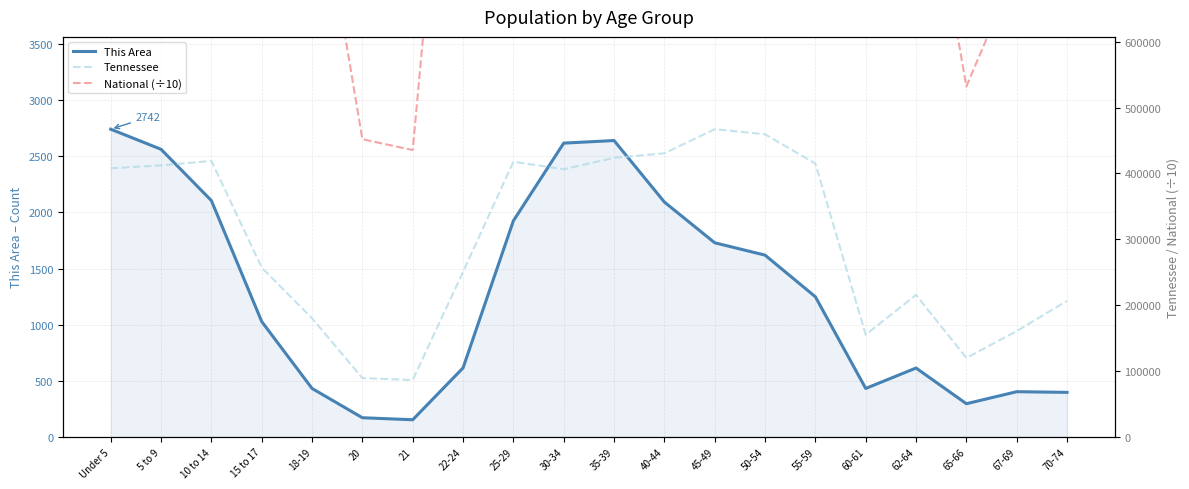

Rank the categories by Tennessee value from highest to lowest.

45-49, 50-54, 40-44, 35-39, 10 to 14, 25-29, 55-59, 5 to 9, Under 5, 30-34, 15 to 17, 22-24, 62-64, 70-74, 18-19, 67-69, 60-61, 65-66, 20, 21